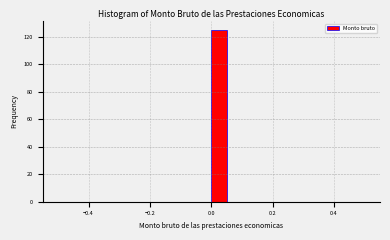

Around what value on the x-axis is the tallest bar? Give the approximate position of its centre, as read against the axis.

0.02